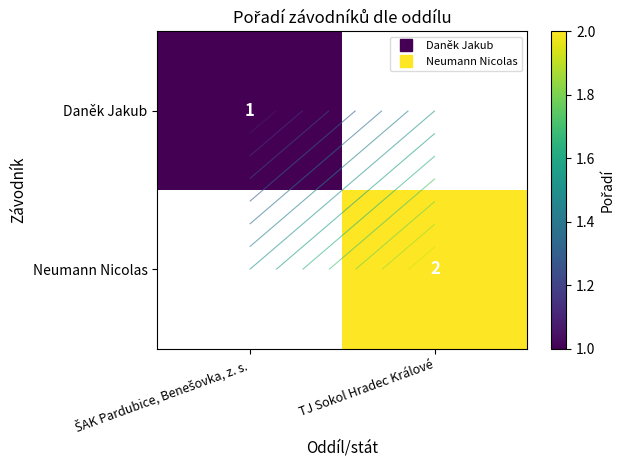

Is it true that Neumann Nicolas equals 2.0 at TJ Sokol Hradec Králové?

True